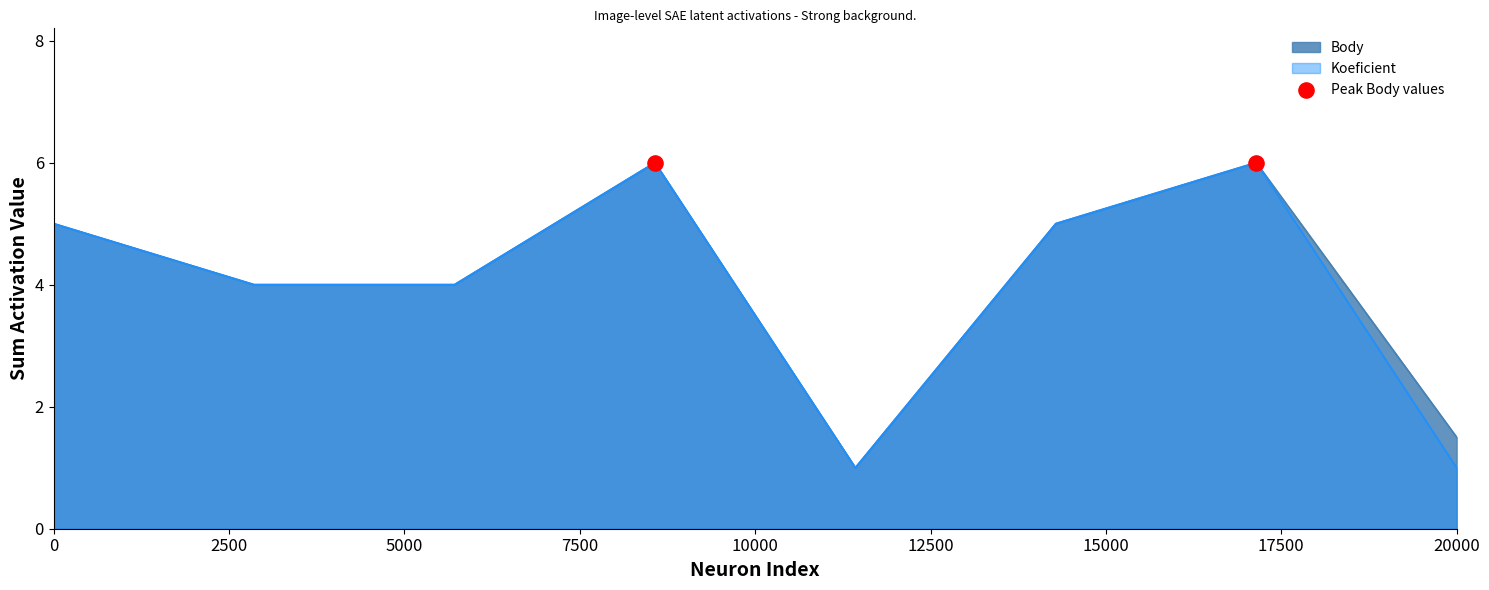

At how many categories does at least one series exceed 3?

6